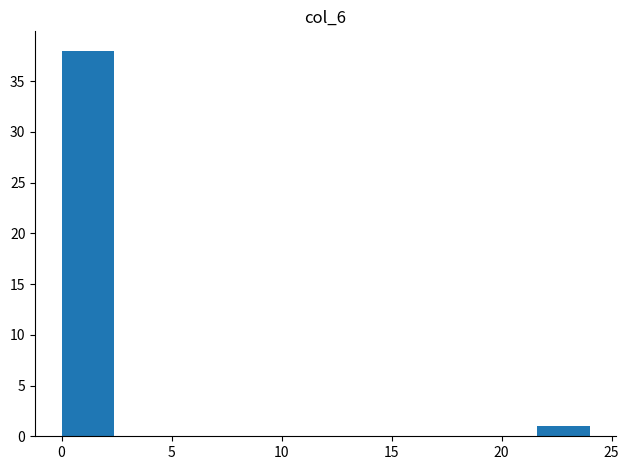

How tall is the bar that spans 0.0 to 2.4 on the x-axis? Neither the bar edges nor the heights are printed on the chart, so give them approximately, as read against the axes.

38